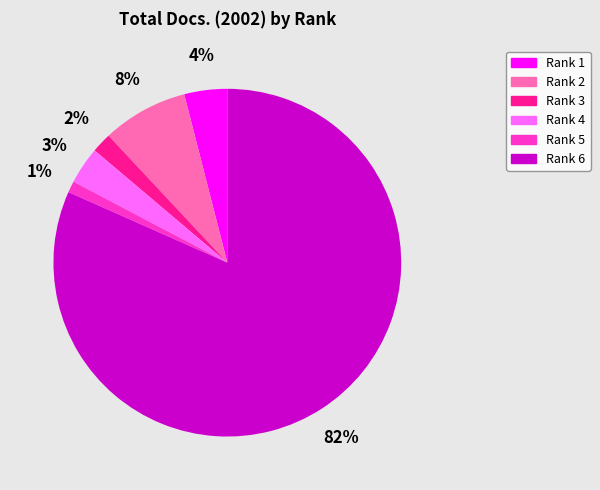

Rank the categories by value from lowest to highest.

Rank 5, Rank 3, Rank 4, Rank 1, Rank 2, Rank 6